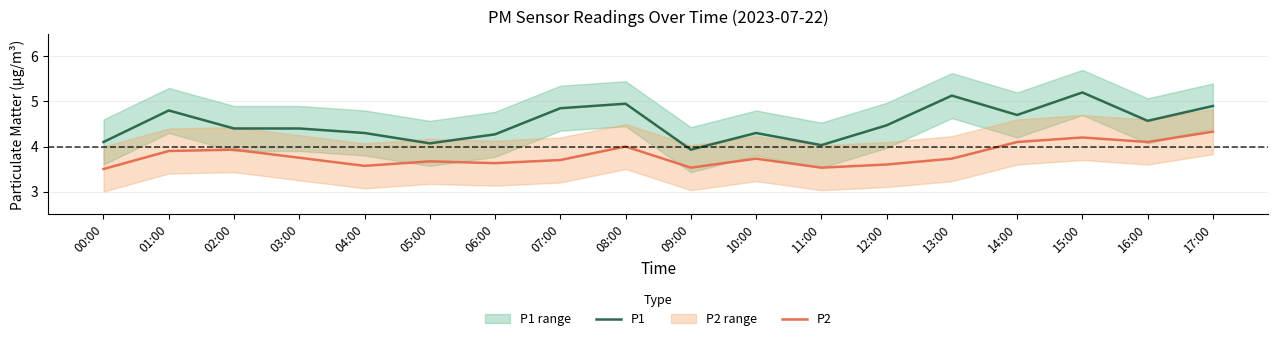

True or false: P1 has a value of 1.0 at 17:00.

False